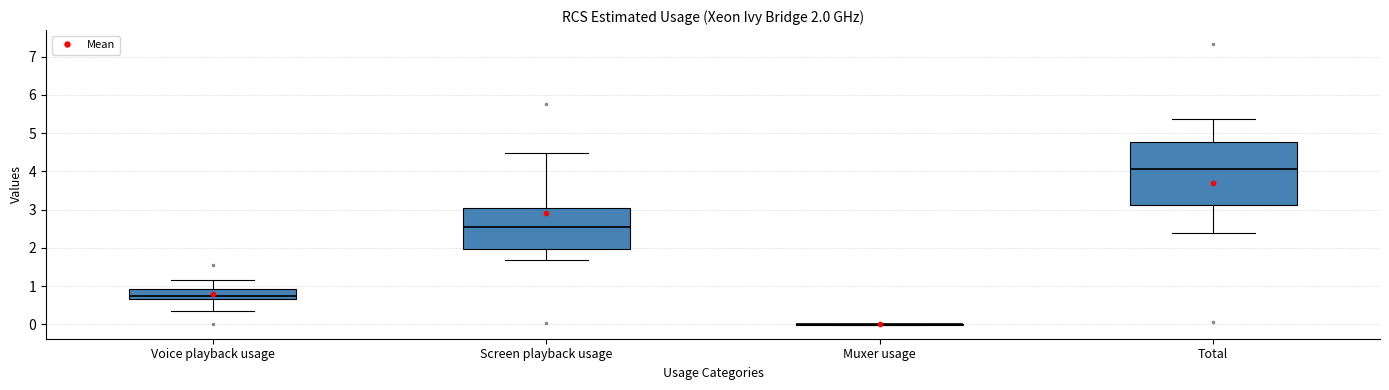

Which box is the tallest, from its lower edge to its upper edge?

Total